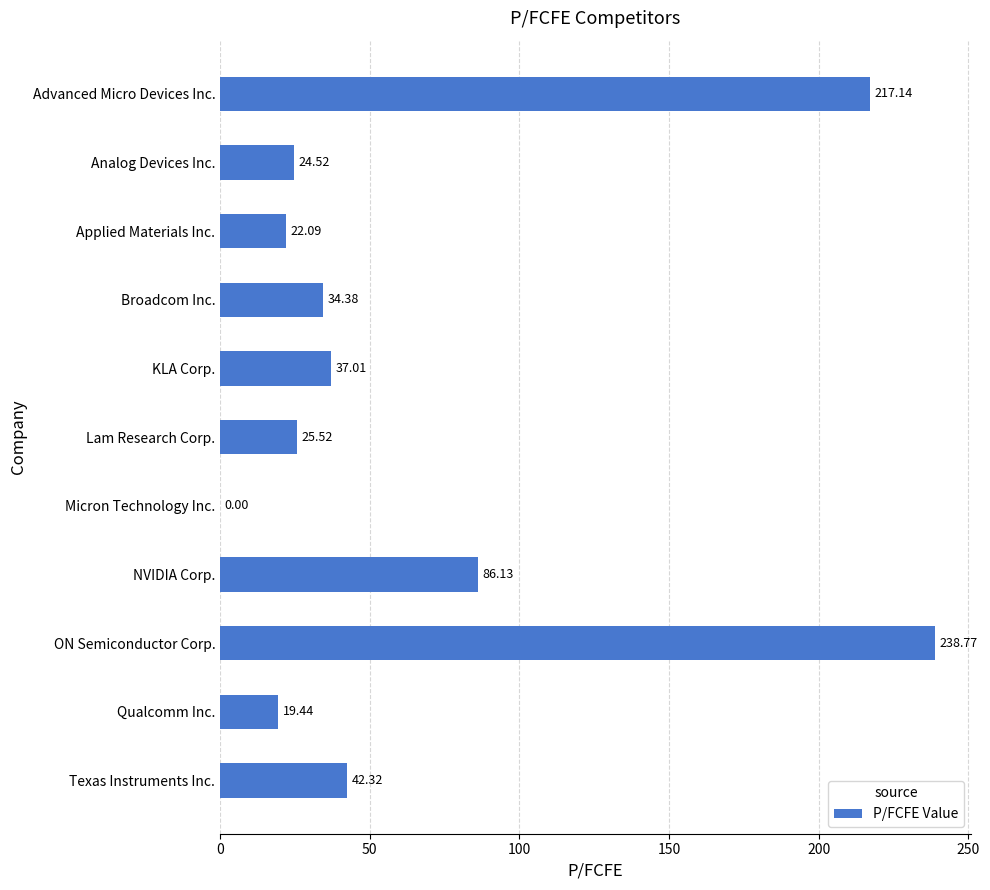

Which category has the highest value across all series?

ON Semiconductor Corp.